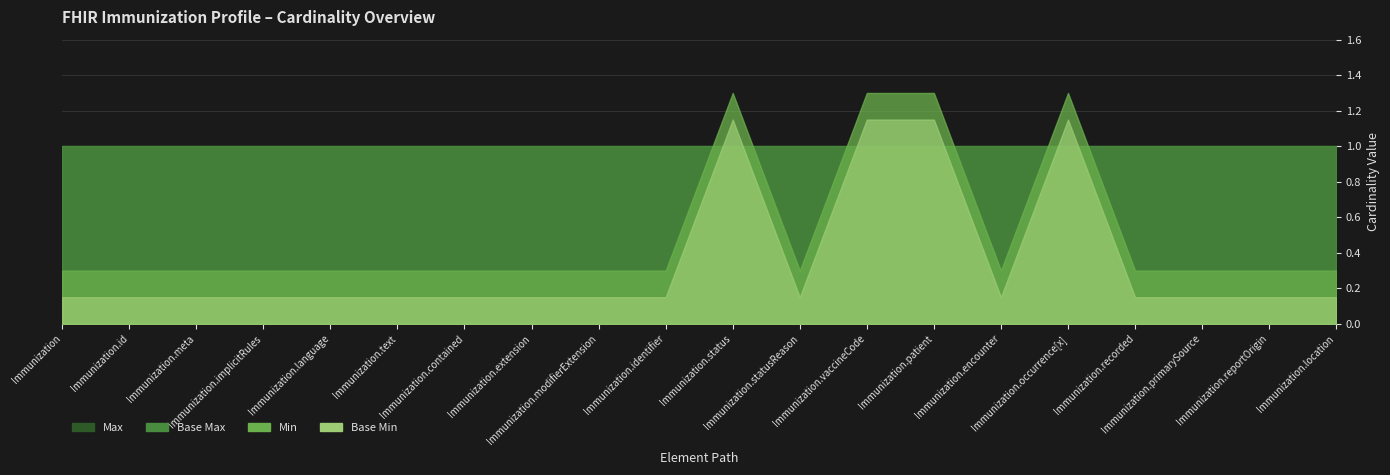

Which series changed the most between Immunization.meta and Immunization.reportOrigin?

Base Min